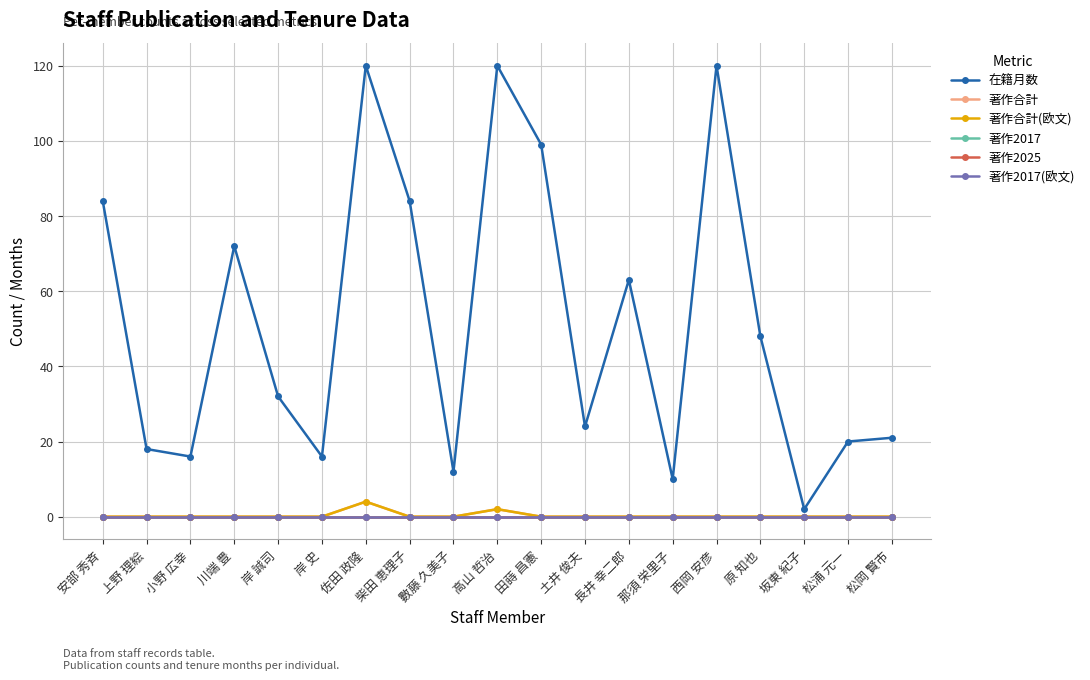

What is the difference between the 著作合計 values at 高山 哲治 and 小野 広幸?

2